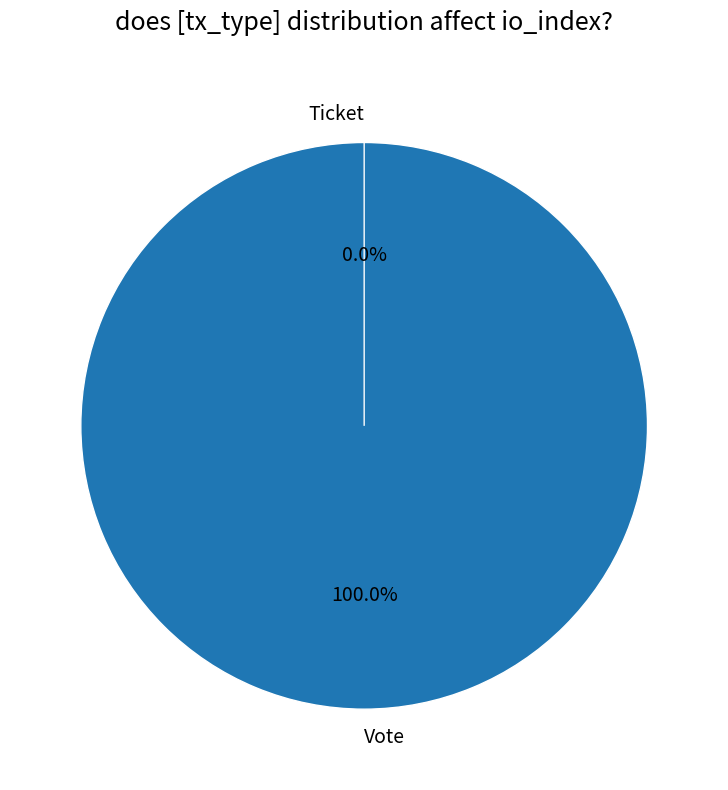

What is the total percentage of Vote and Ticket?

100.0%